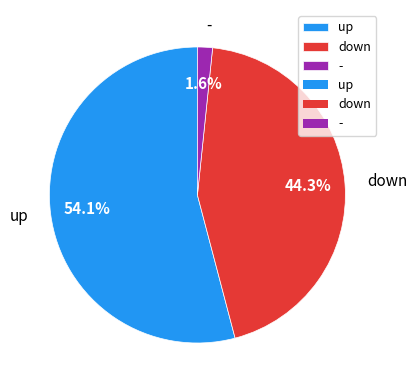

To the nearest percent, what is the combined percentage of up and down?

98%